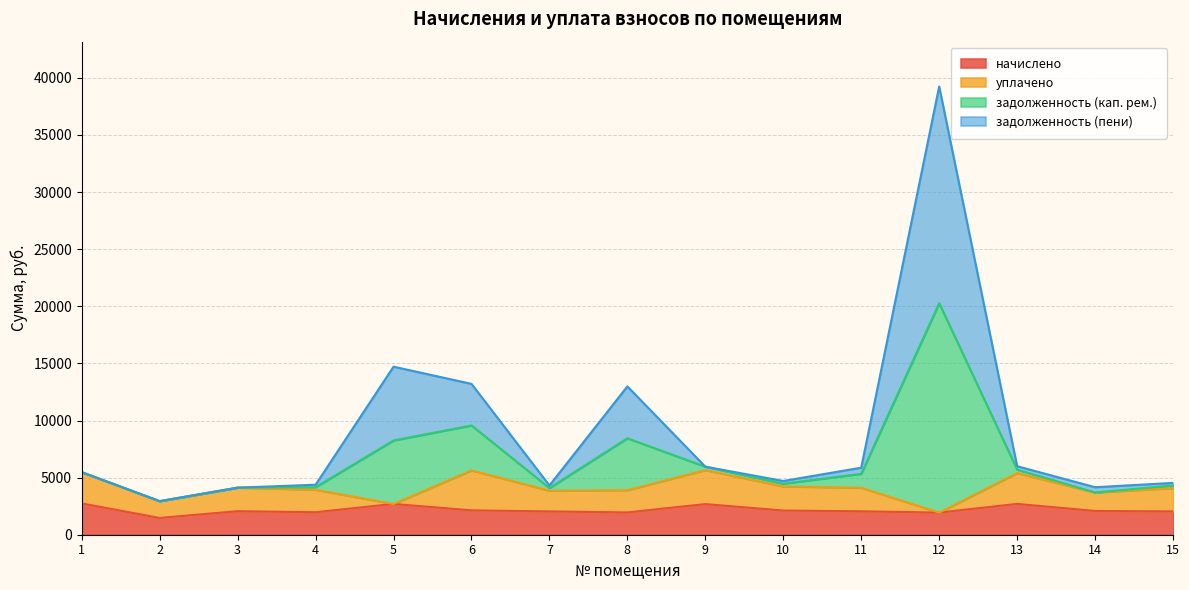

At which label does начислено reach its minimum?

2